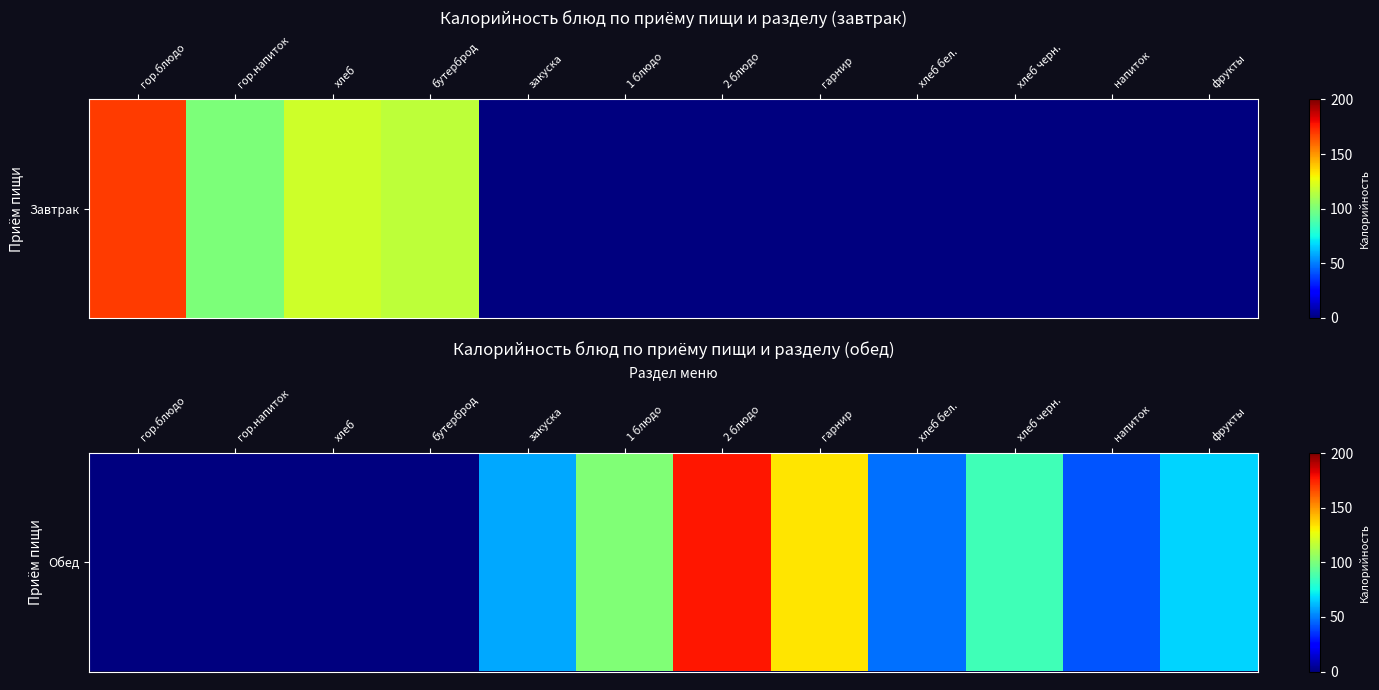

How many data points does each series have?

12